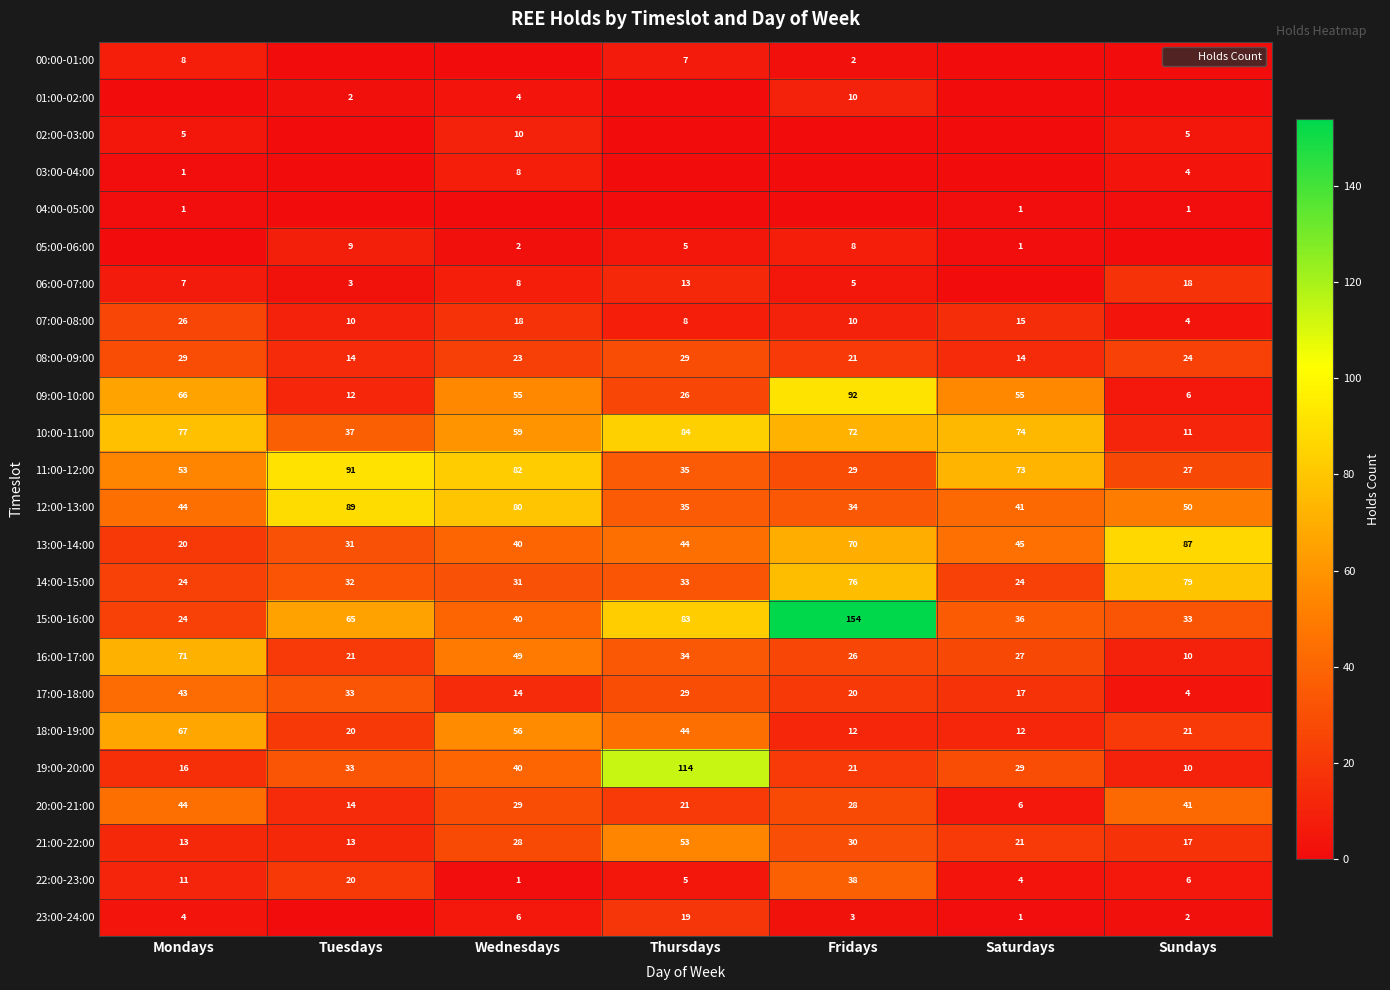

True or false: 16:00-17:00 has a value of 49 at Wednesdays.

True